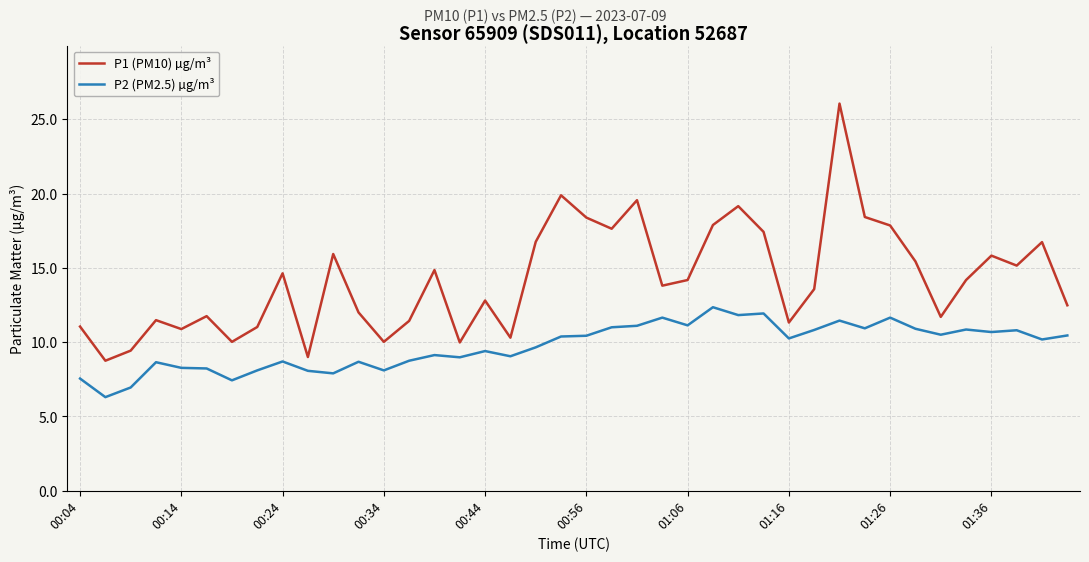

In P2 (PM2.5) µg/m³, how many points are higher than both neighbors (excluding endpoints)?

12